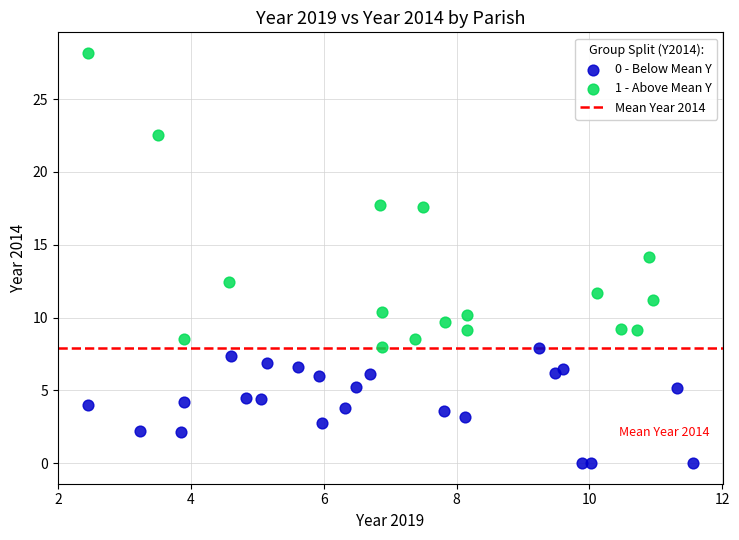

Which series reaches the minimum Y coordinate?

0 - Below Mean Y